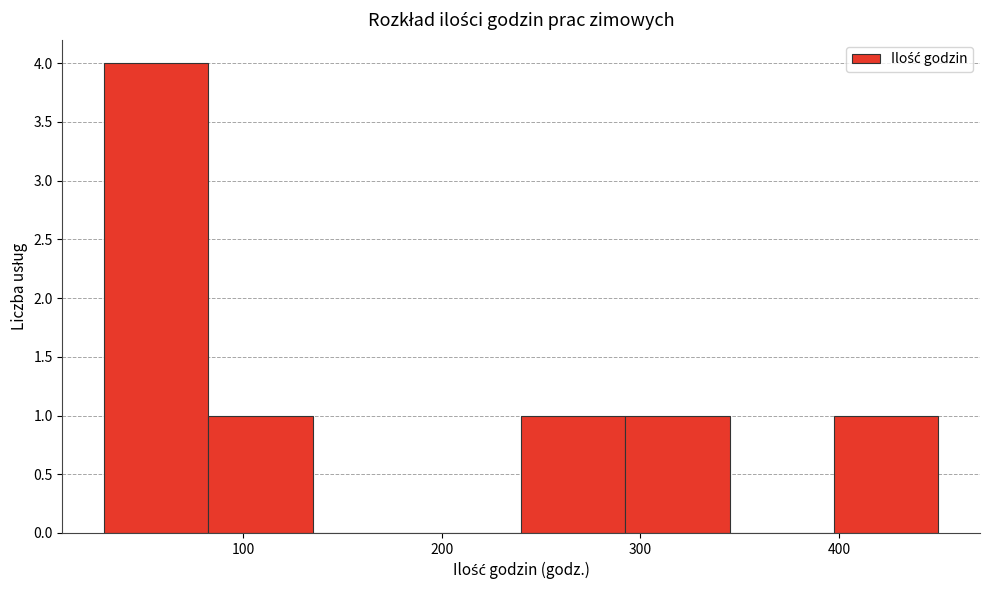

Reading left to right, list every bar in this chart as the range it spans on the x-axis followed by its height. Neither the bar edges nor the heights are printed on the chart, so give them approximately, as read against the axes.

30 to 80: 4
80 to 140: 1
140 to 190: 0
190 to 240: 0
240 to 290: 1
290 to 350: 1
350 to 400: 0
400 to 450: 1